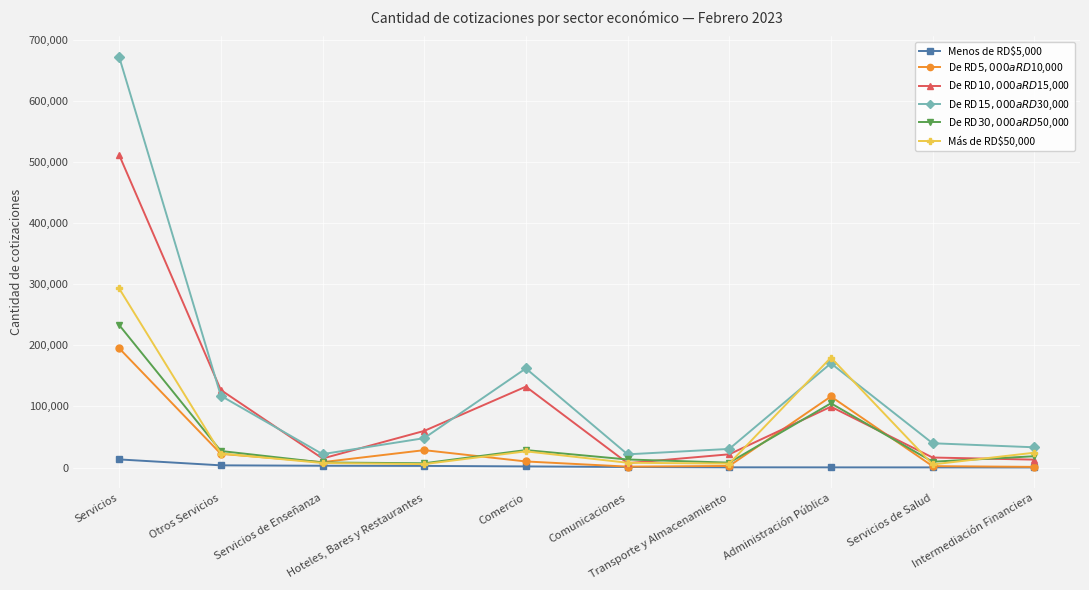

Read the De RD$15,000 a RD$30,000 value at Servicios.

671850